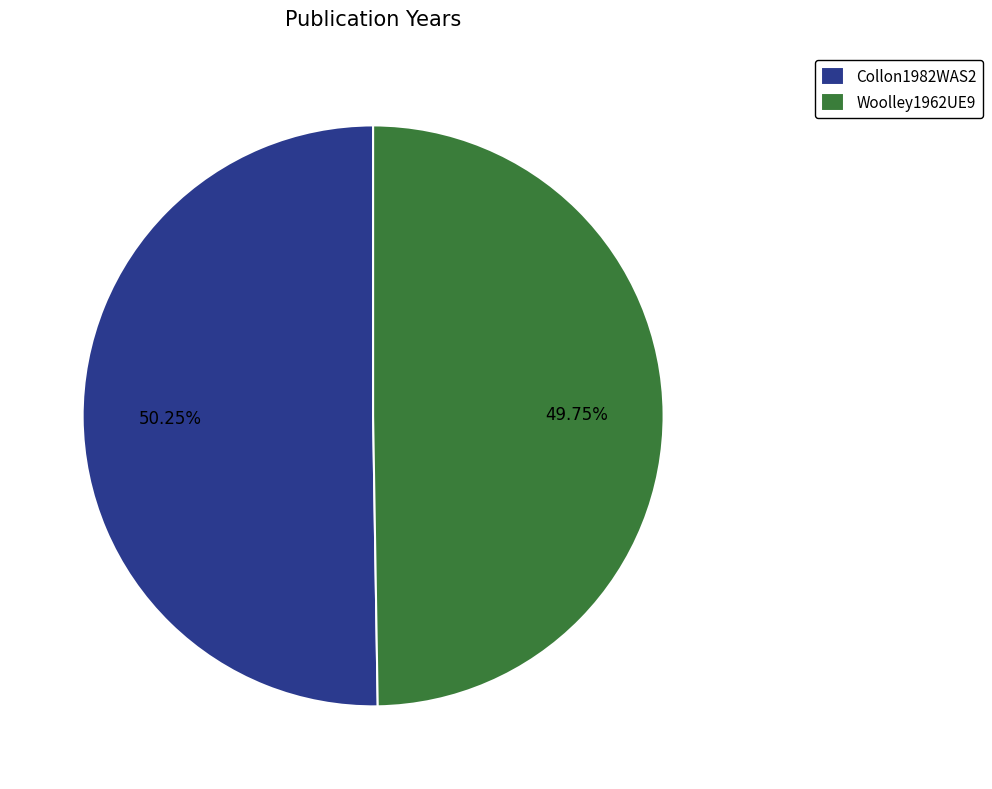

The Woolley1962UE9 slice represents 50% of the pie. True or false?

True